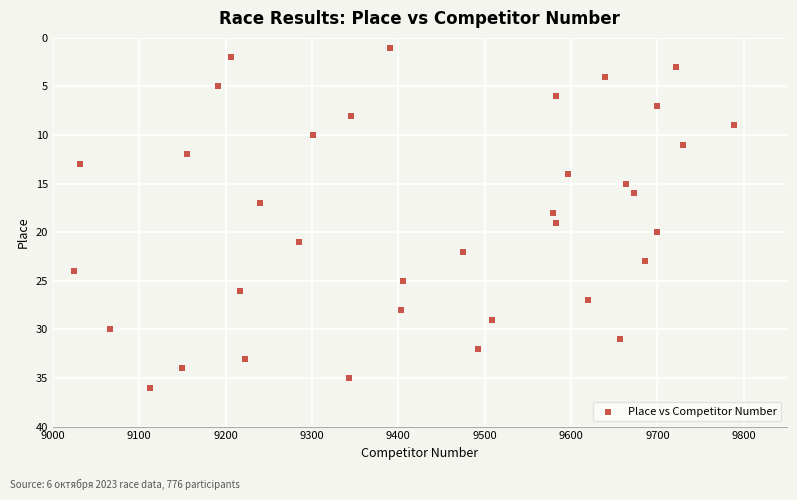

What is the range of X values (max minus min)?

765